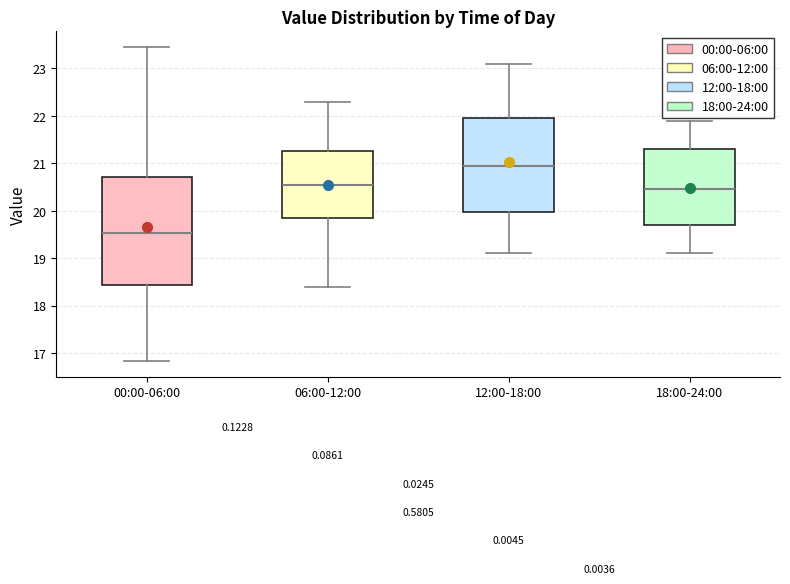

Which box is the tallest, from its lower edge to its upper edge?

00:00-06:00